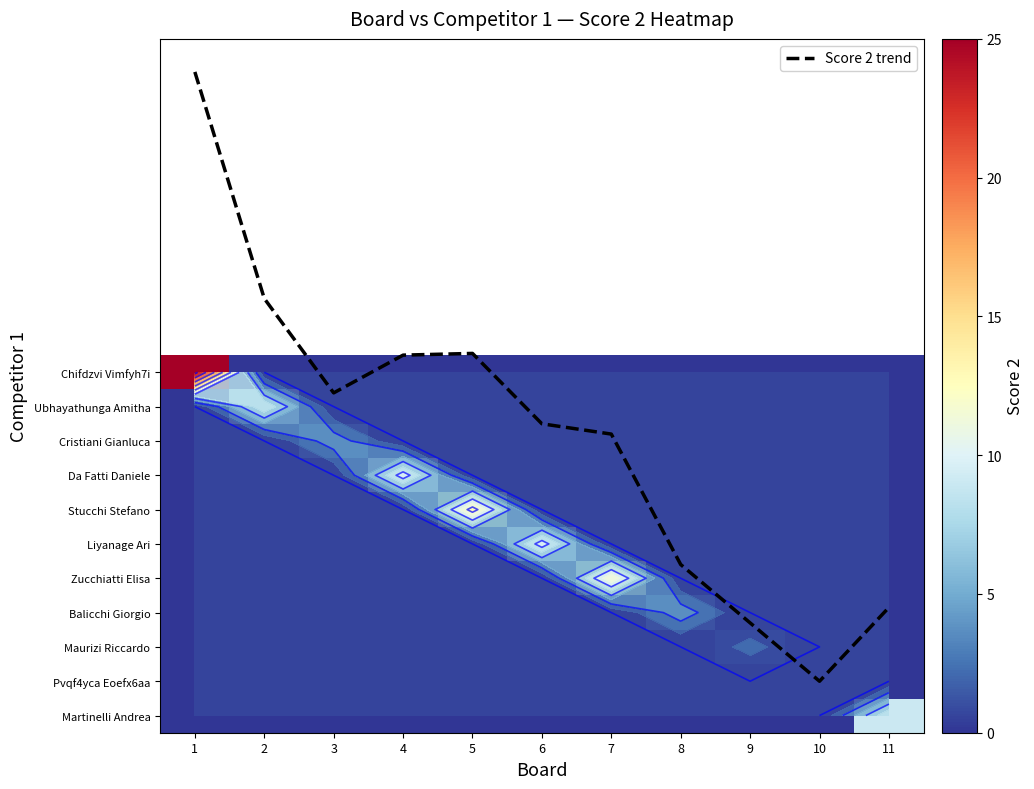

How many values in Maurizi Riccardo are above zero?

1